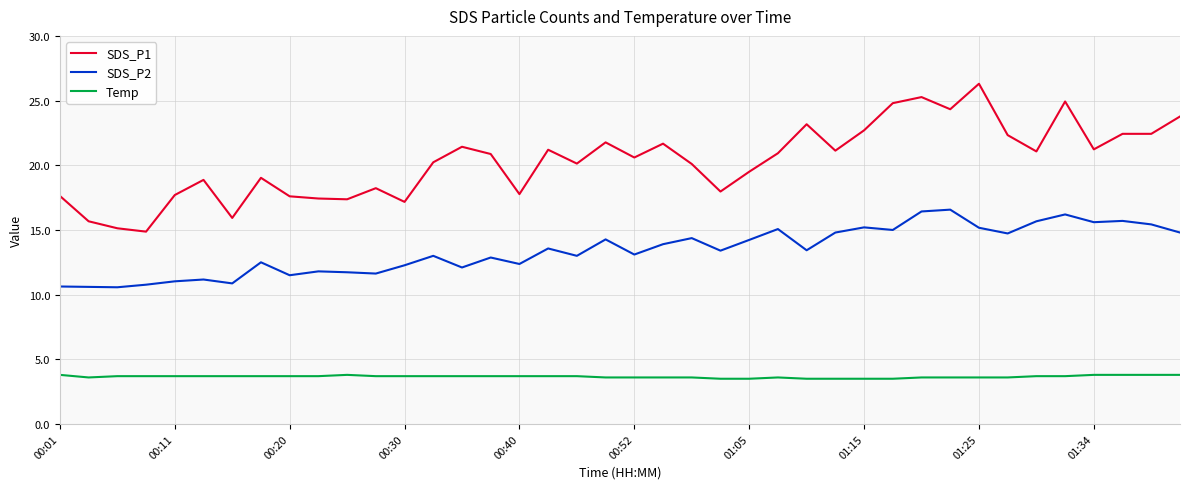

True or false: Temp and SDS_P1 cross at least once.

False